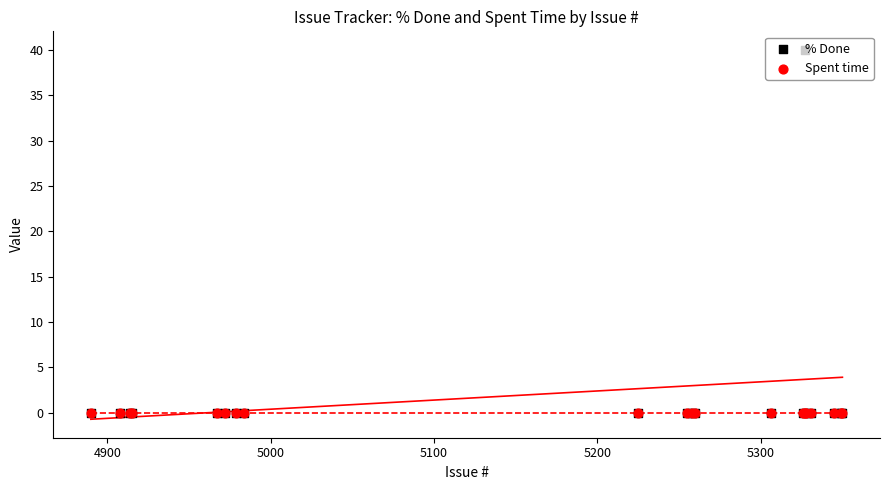

What are all the series names shown in the legend?

% Done, Spent time